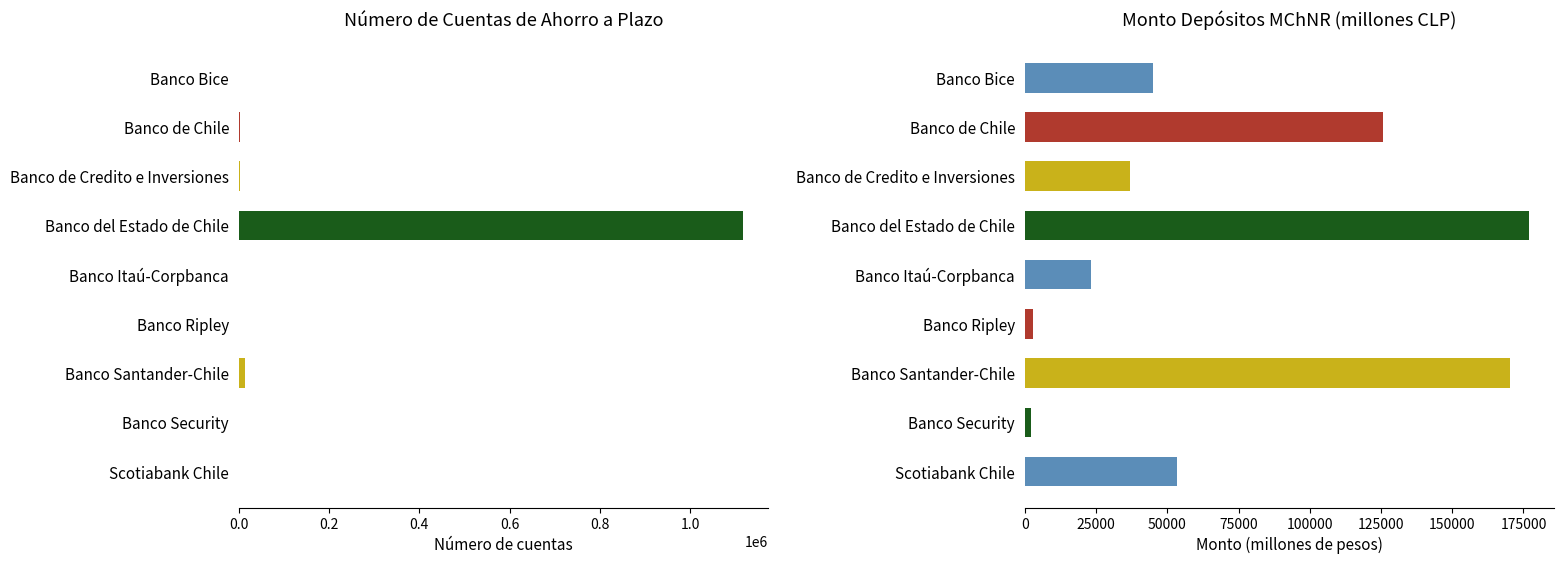

Rank the series at Banco de Credito e Inversiones from highest to lowest value.

Monto Depósitos MChNR (millones CLP), Número de Cuentas de Ahorro a Plazo